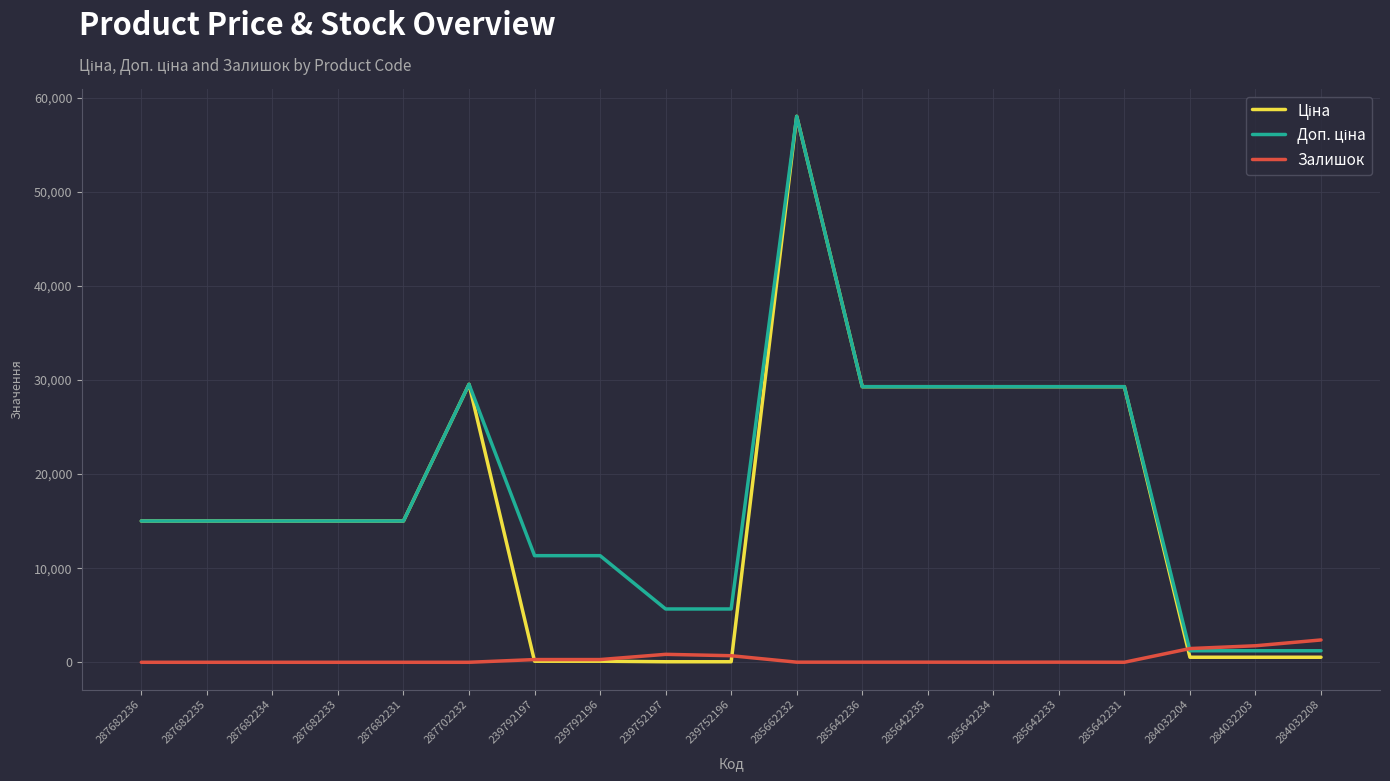

What position from the left is 285642233?

15